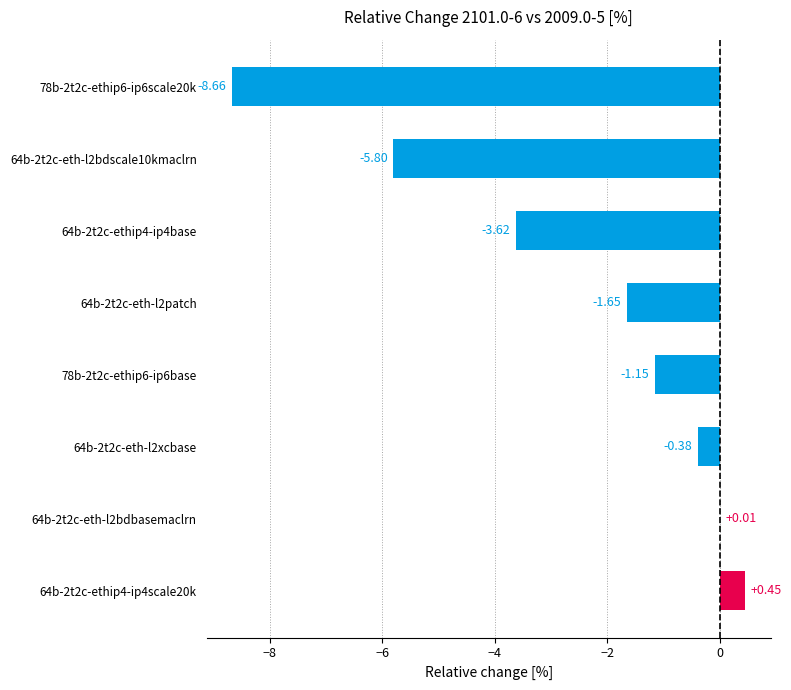

What is the sum of the values at 64b-2t2c-ethip4-ip4scale20k and 78b-2t2c-ethip6-ip6scale20k?

-8.2